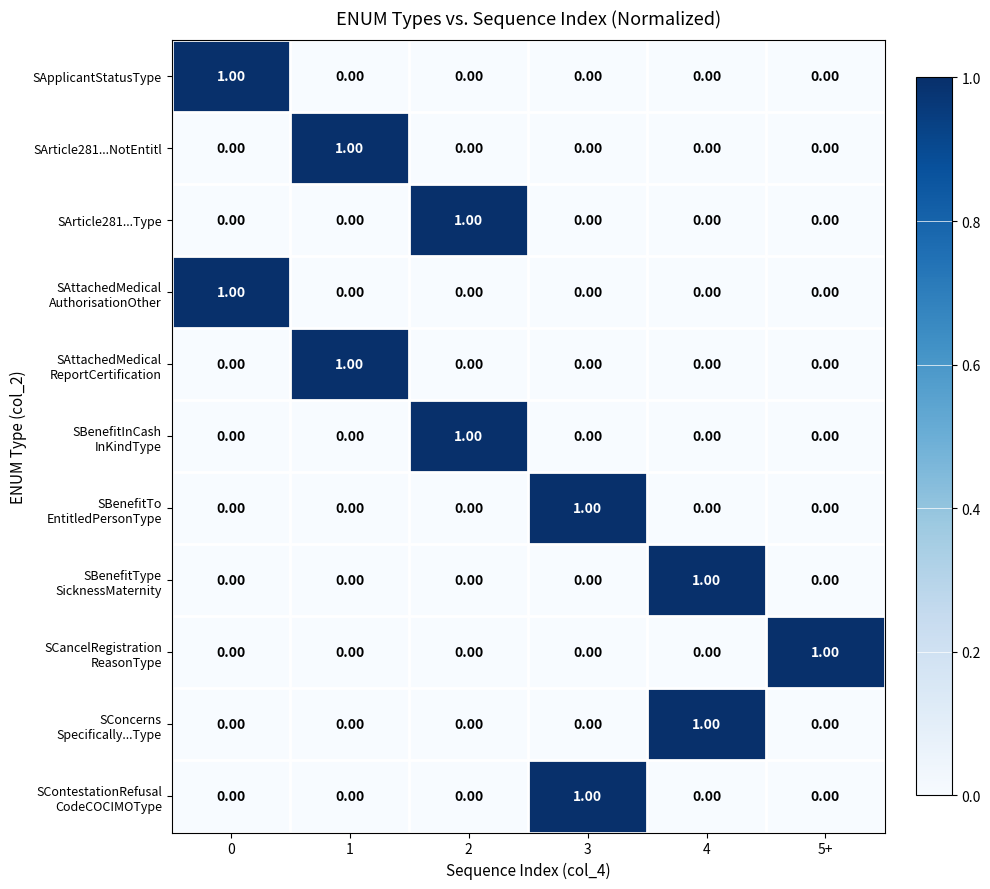

Count the number of categories in the chart.

6